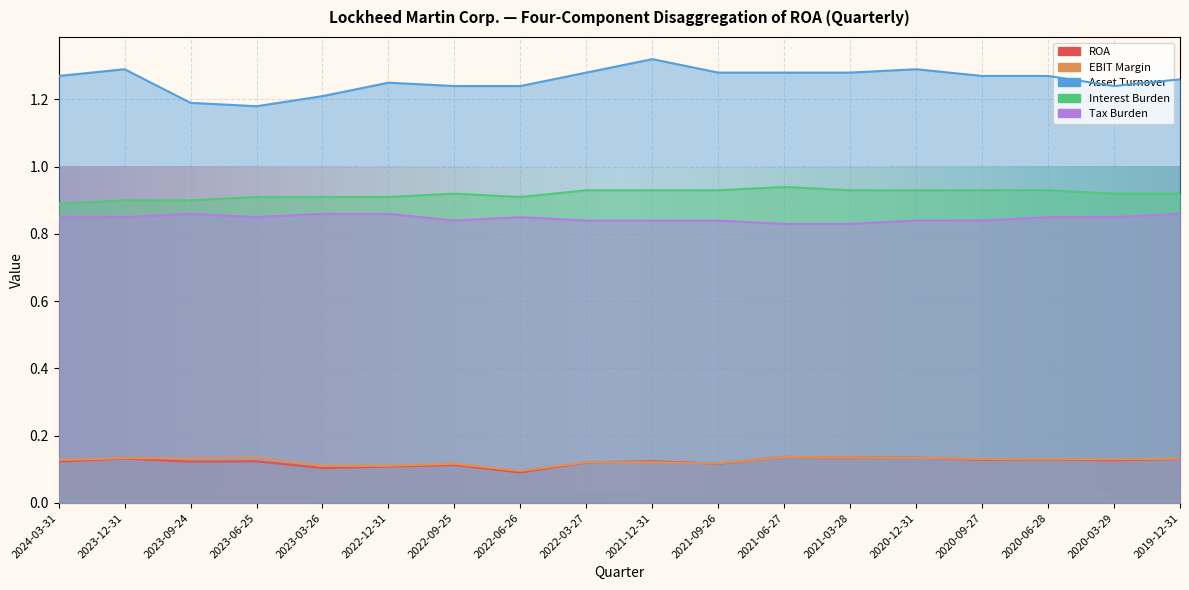

At how many categories does at least one series exceed 0?

18